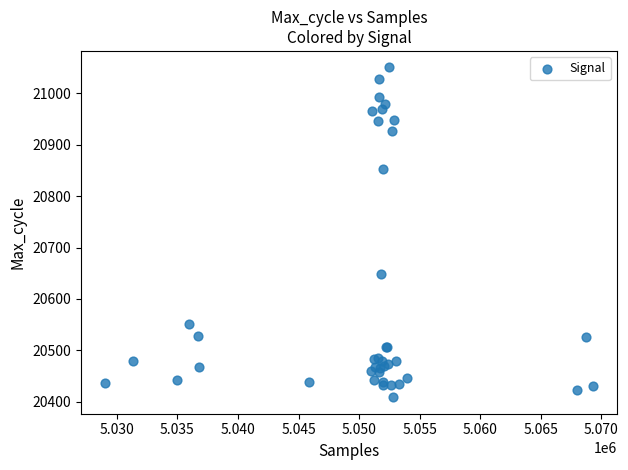

What Y value in the scatter plot is closest to 20729?

20649